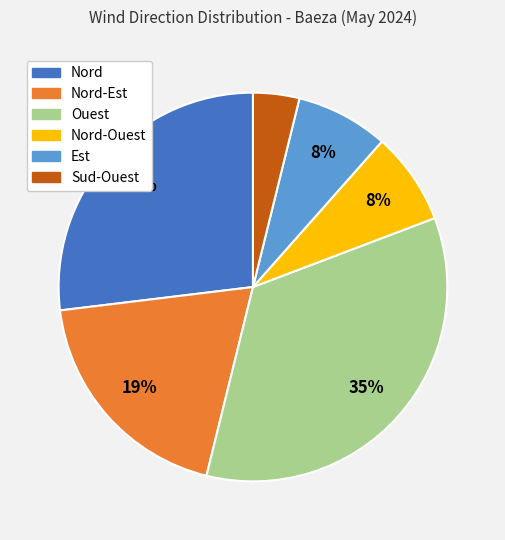

Is Nord the majority of the pie?

No